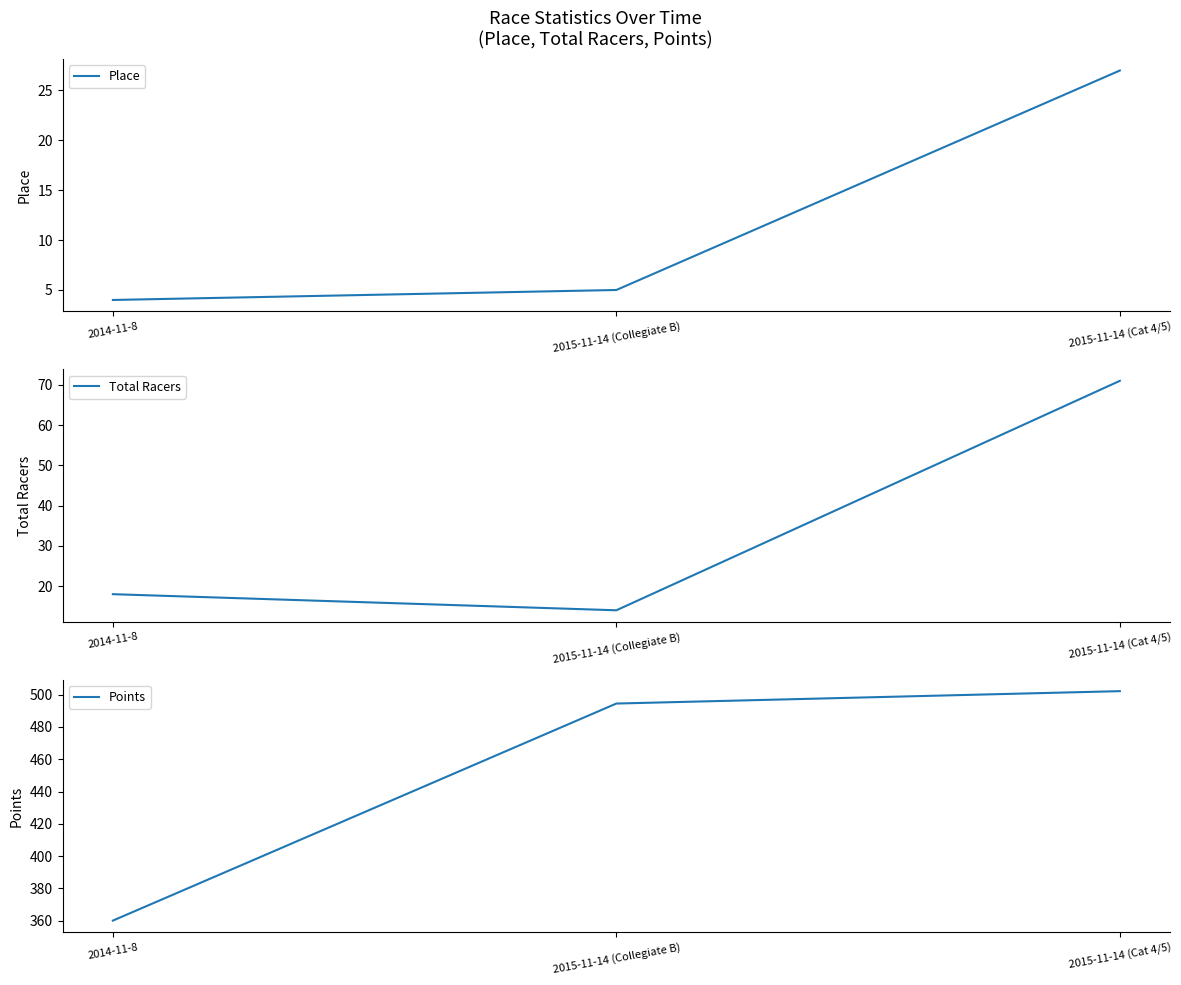

Reading left to right, transcribe all the data shown in this chart.

Place: 2014-11-8=4.0	2015-11-14 (Collegiate B)=5.0	2015-11-14 (Cat 4/5)=27.0
Total Racers: 2014-11-8=18.0	2015-11-14 (Collegiate B)=14.0	2015-11-14 (Cat 4/5)=71.0
Points: 2014-11-8=360.0	2015-11-14 (Collegiate B)=494.5	2015-11-14 (Cat 4/5)=502.2